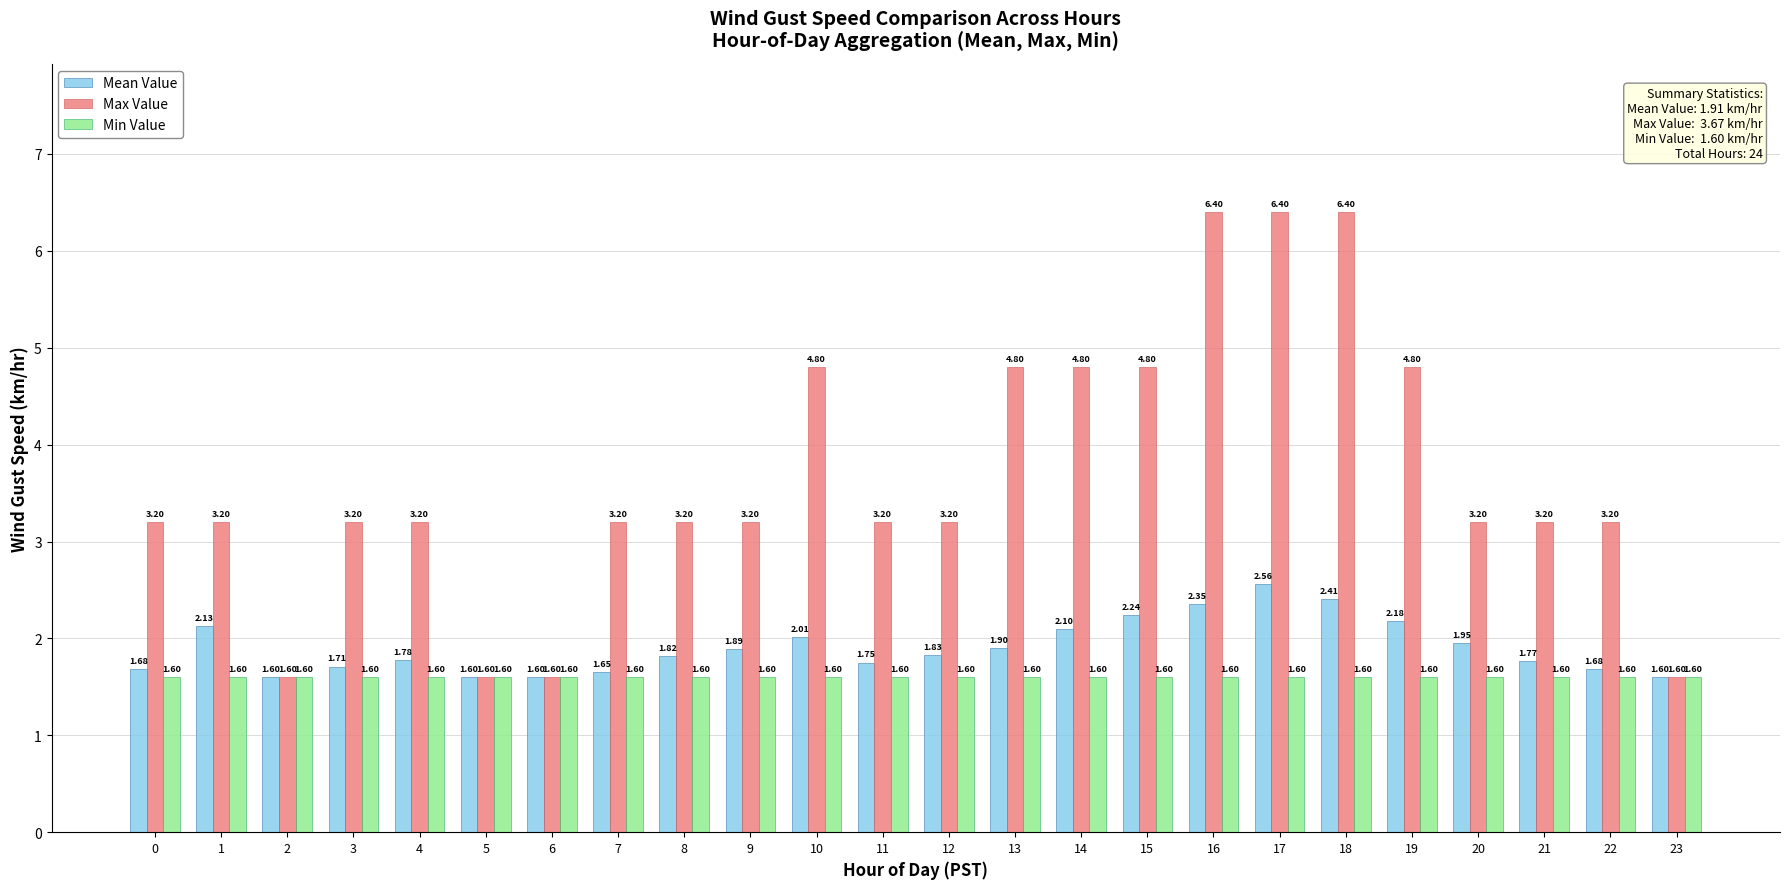

What is the value of the Max Value bar at the 7th from the left?

1.6